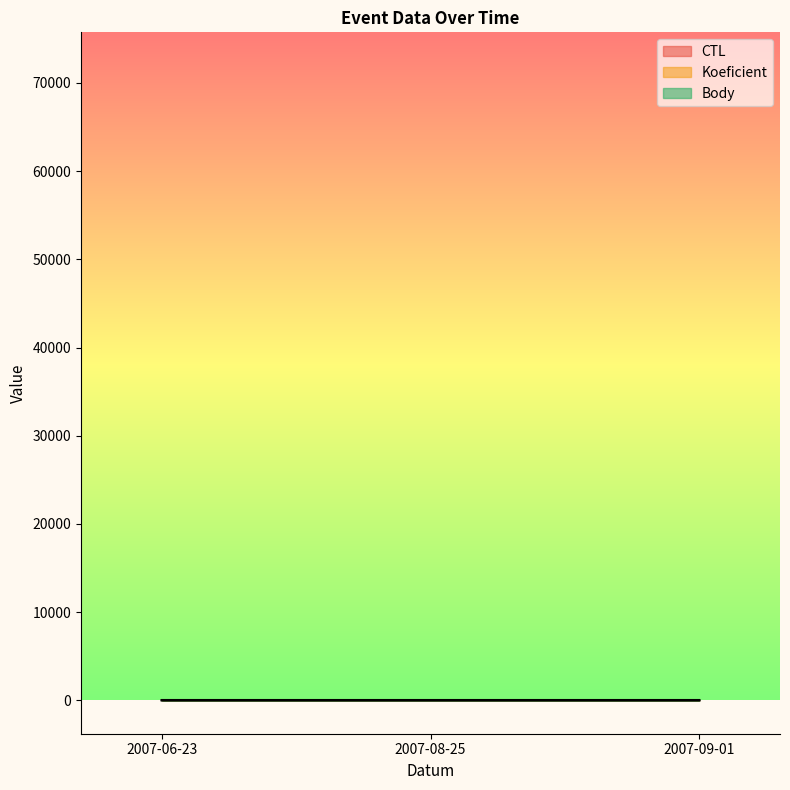

The CTL series shows 3.3 at 2007-09-01. True or false?

False